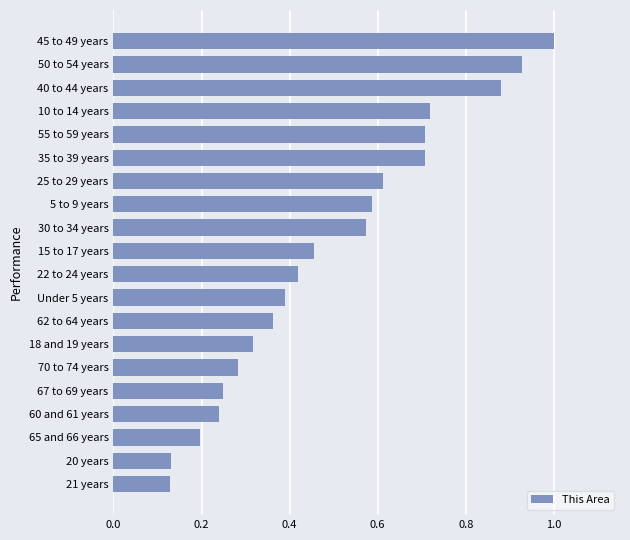

What is the maximum value shown in the chart?

1.0